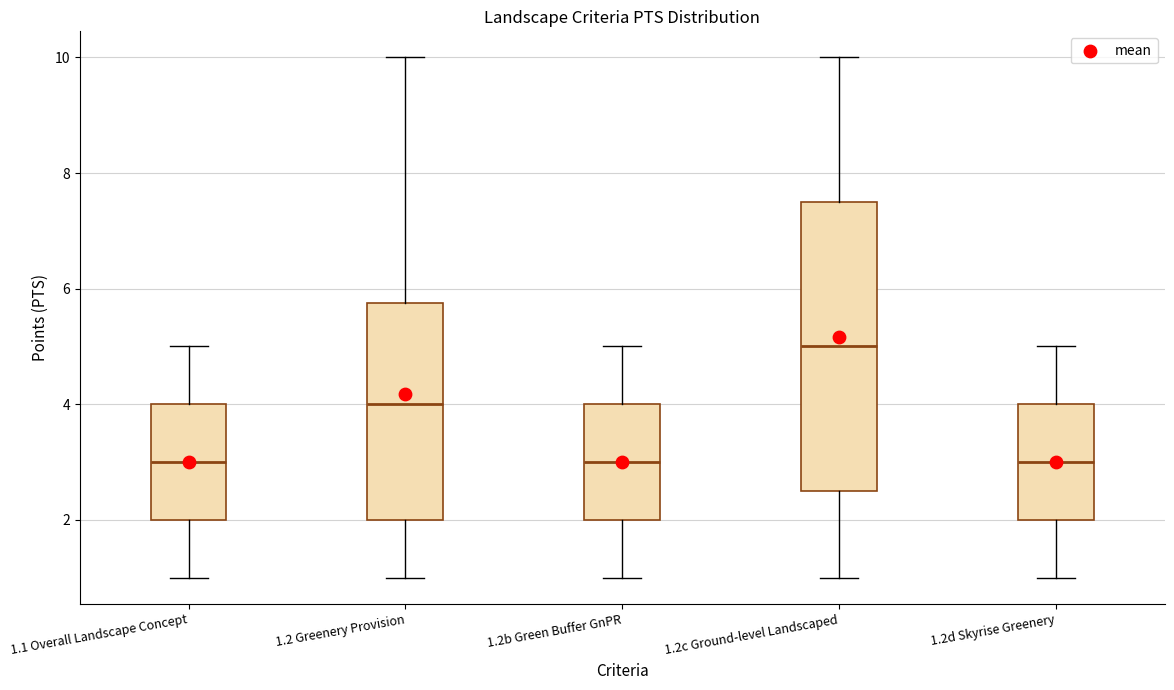

Which box is the tallest, from its lower edge to its upper edge?

1.2c Ground-level Landscaped